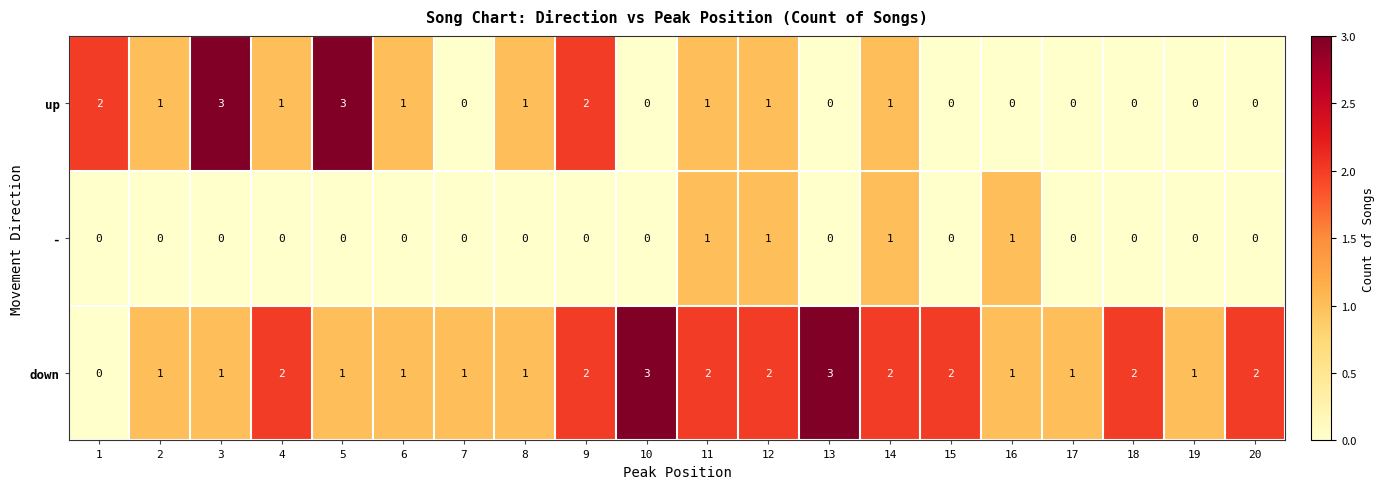

Rank the series by their average value, from lowest to highest.

-, up, down